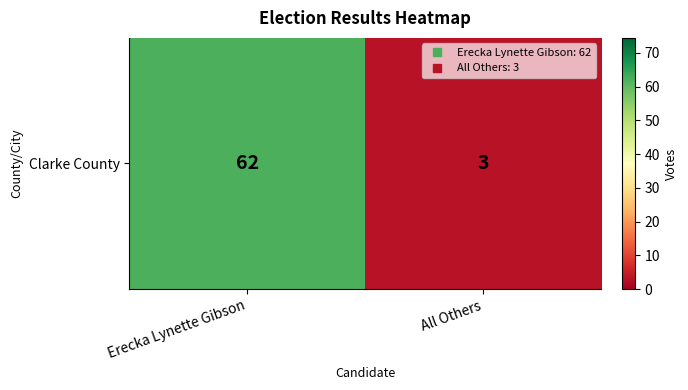

Which has a higher value, Erecka Lynette Gibson or All Others?

Erecka Lynette Gibson